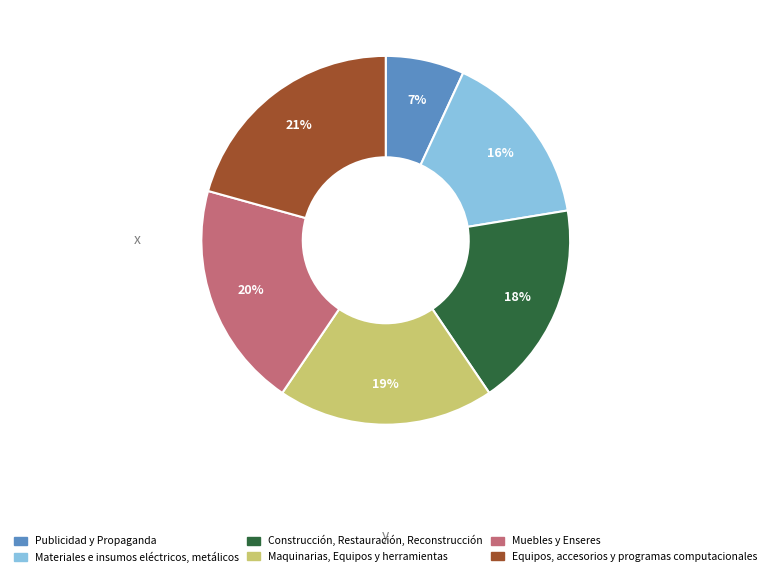

Rank the categories by value from highest to lowest.

Equipos, accesorios y programas computacionales, Muebles y Enseres, Maquinarias, Equipos y herramientas, Construcción, Restauración, Reconstrucción, Materiales e insumos eléctricos, metálicos, Publicidad y Propaganda